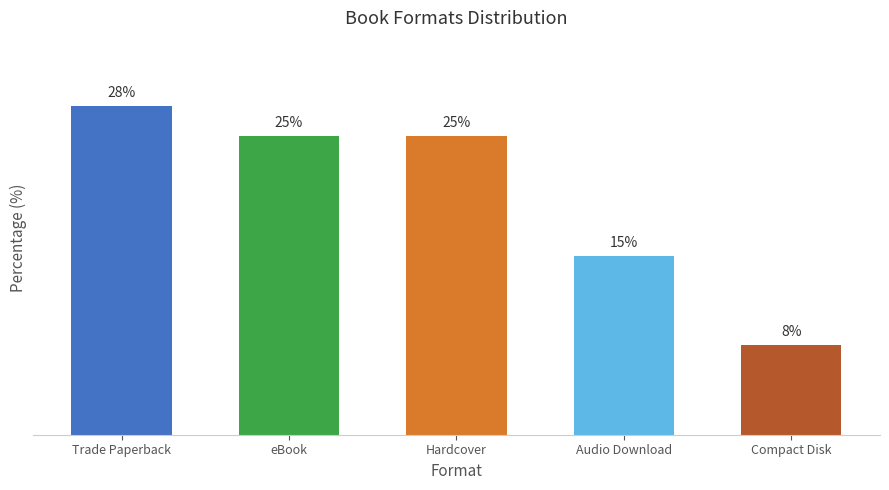

Which has a higher value, eBook or Trade Paperback?

Trade Paperback